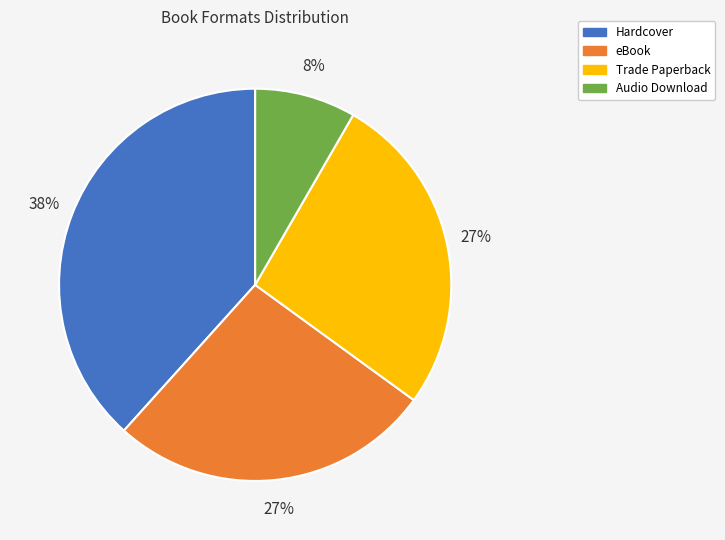

To the nearest percent, what percentage of the pie is Trade Paperback?

27%